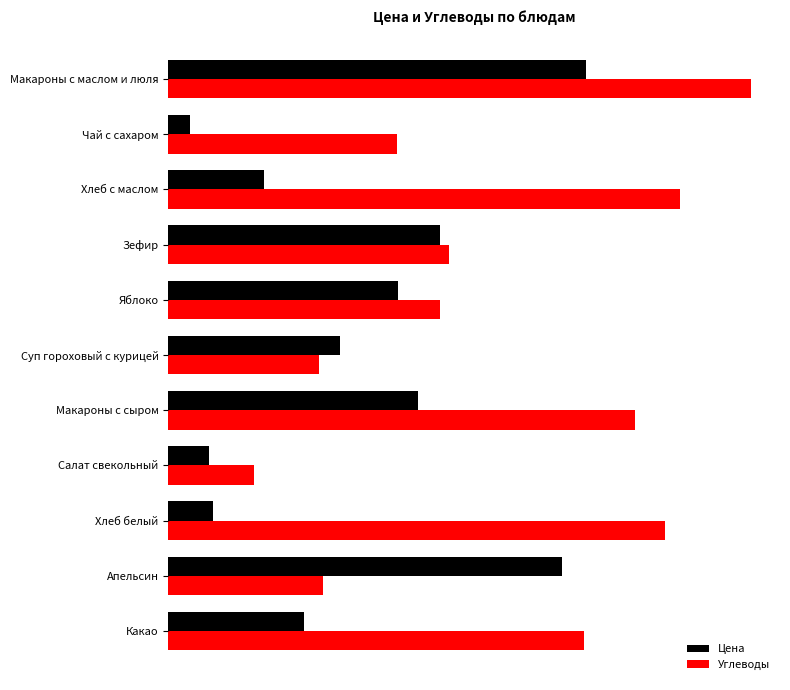

What is the difference between the maximum and minimum values in the Углеводы series?

29.3